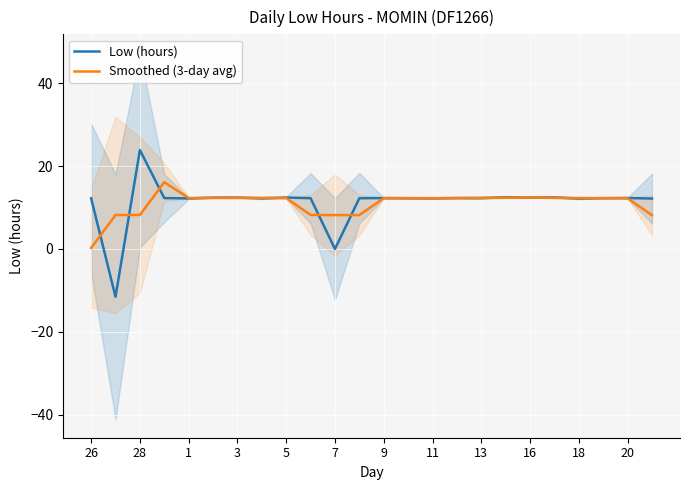

What is the minimum value for Low (hours)?

-11.5